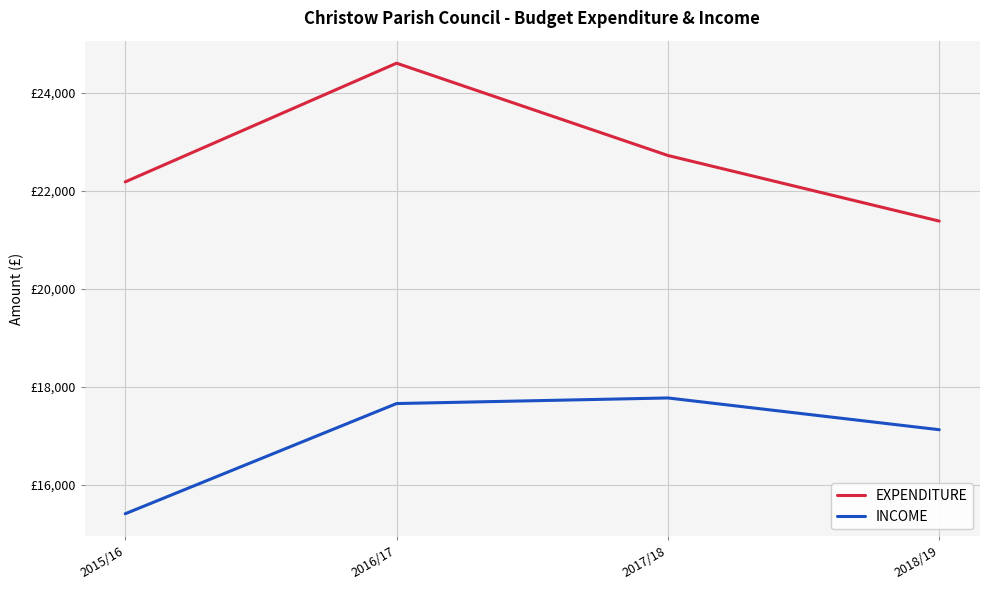

Reading left to right, list all the values displayed in this chart.

EXPENDITURE: 2015/16=22181.0	2016/17=24601.0	2017/18=22719.0	2018/19=21381.0
INCOME: 2015/16=15414.0	2016/17=17661.0	2017/18=17775.0	2018/19=17127.3